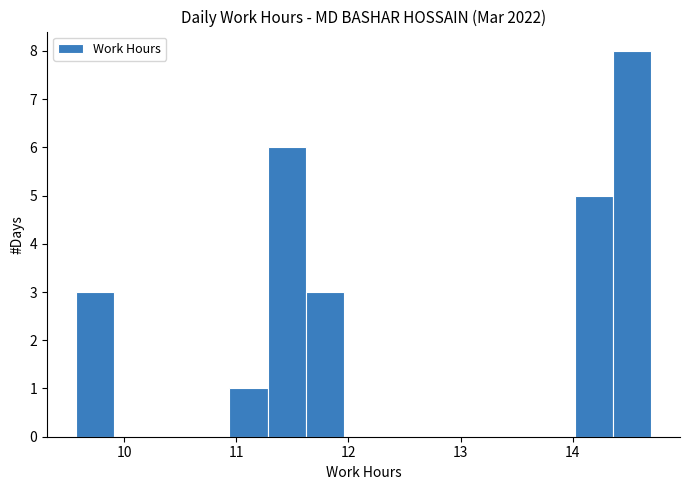

Around what value on the x-axis is the tallest bar? Give the approximate position of its centre, as read against the axis.

14.5